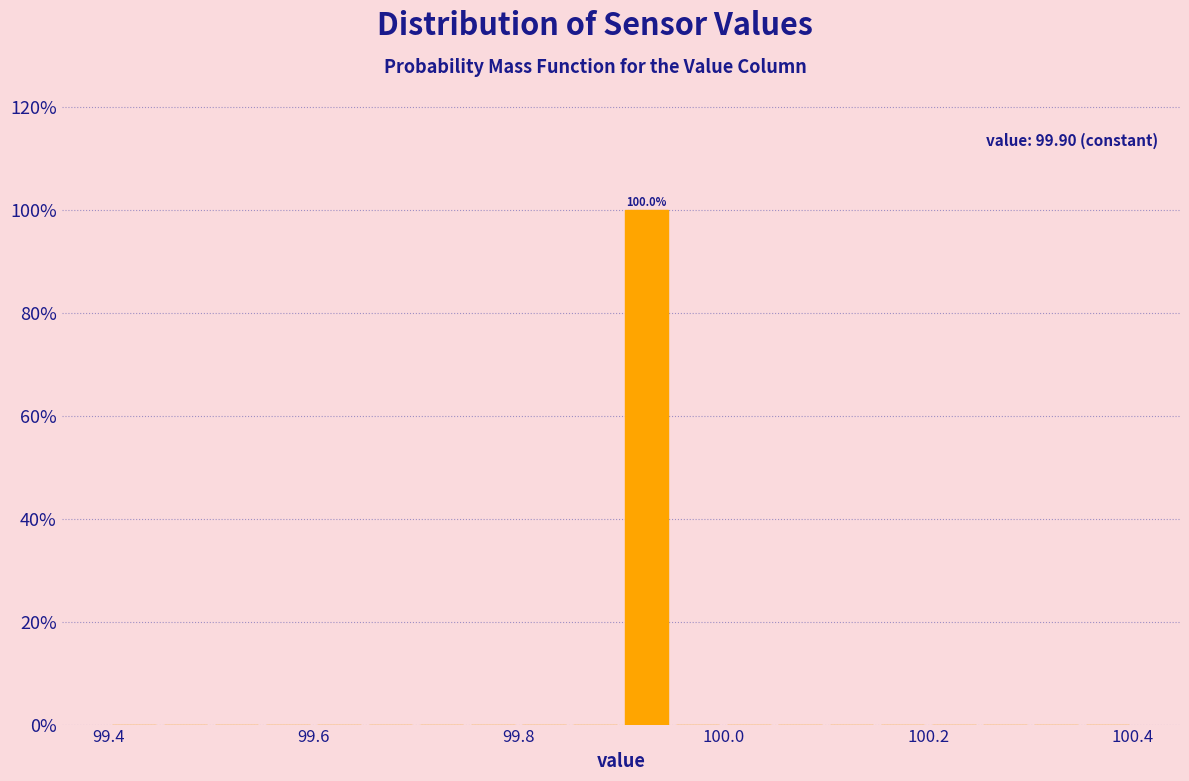

Around what value on the x-axis is the tallest bar? Give the approximate position of its centre, as read against the axis.

99.92